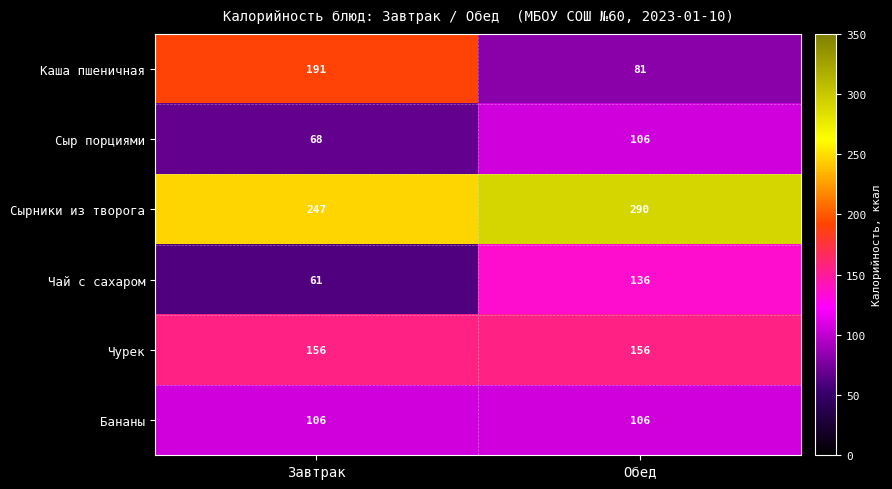

Where is Сырники из творога nearest to the value 268?

Завтрак